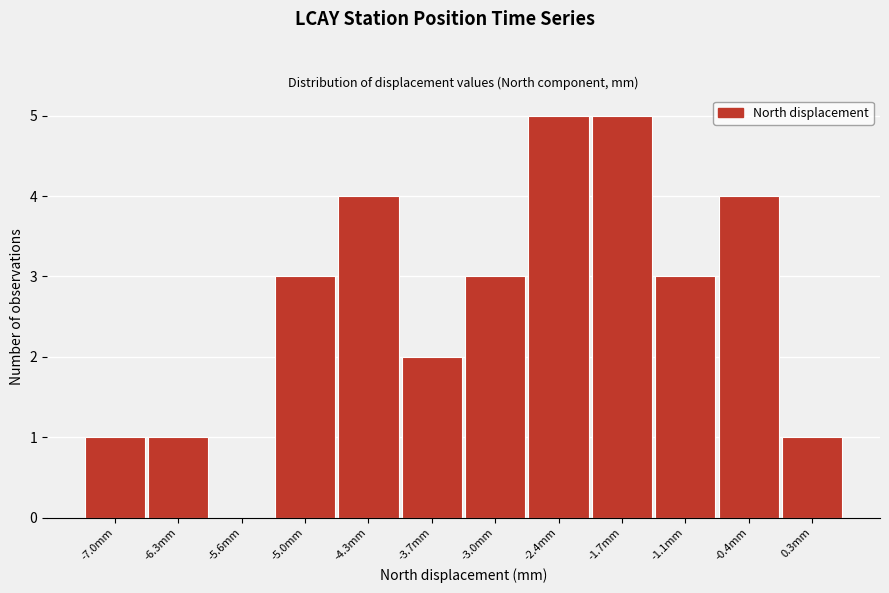

Reading left to right, extract all data points from this chart.

-7.0mm=1	-6.3mm=1	-5.6mm=0	-5.0mm=3	-4.3mm=4	-3.7mm=2	-3.0mm=3	-2.4mm=5	-1.7mm=5	-1.1mm=3	-0.4mm=4	0.3mm=1